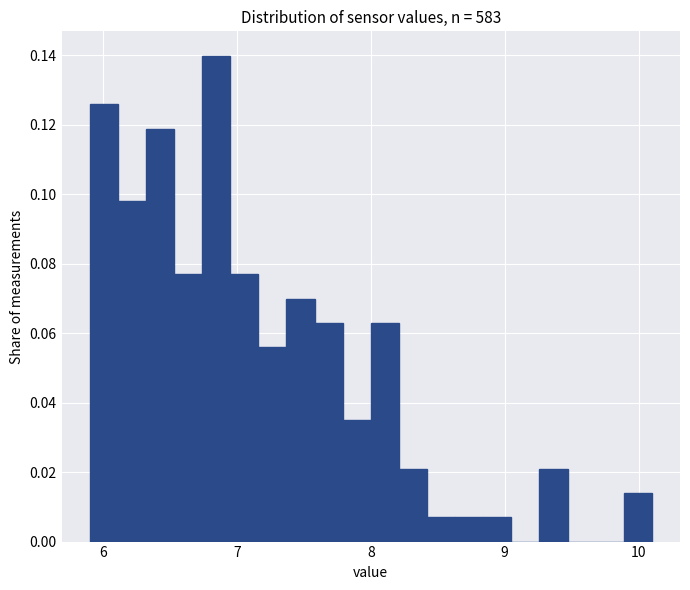

Read against the x-axis, roughly where is the centre of the tallest bar?

6.8